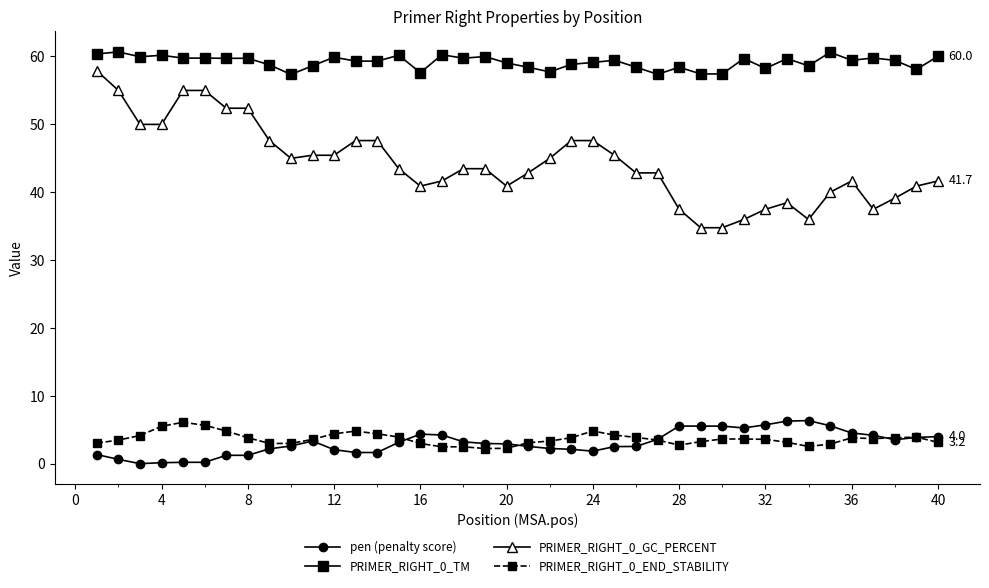

What is the value of the PRIMER_RIGHT_0_END_STABILITY point at the 21st from the left?

3.1